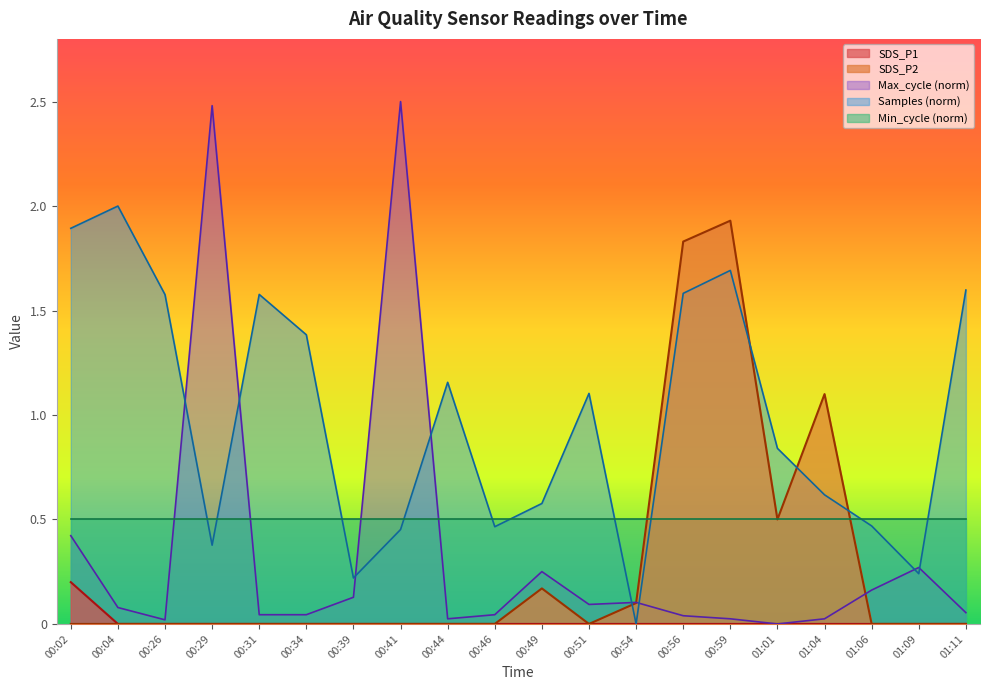

Is the value of Samples (norm) at 00:26 greater than the value of Max_cycle (norm) at 00:46?

Yes